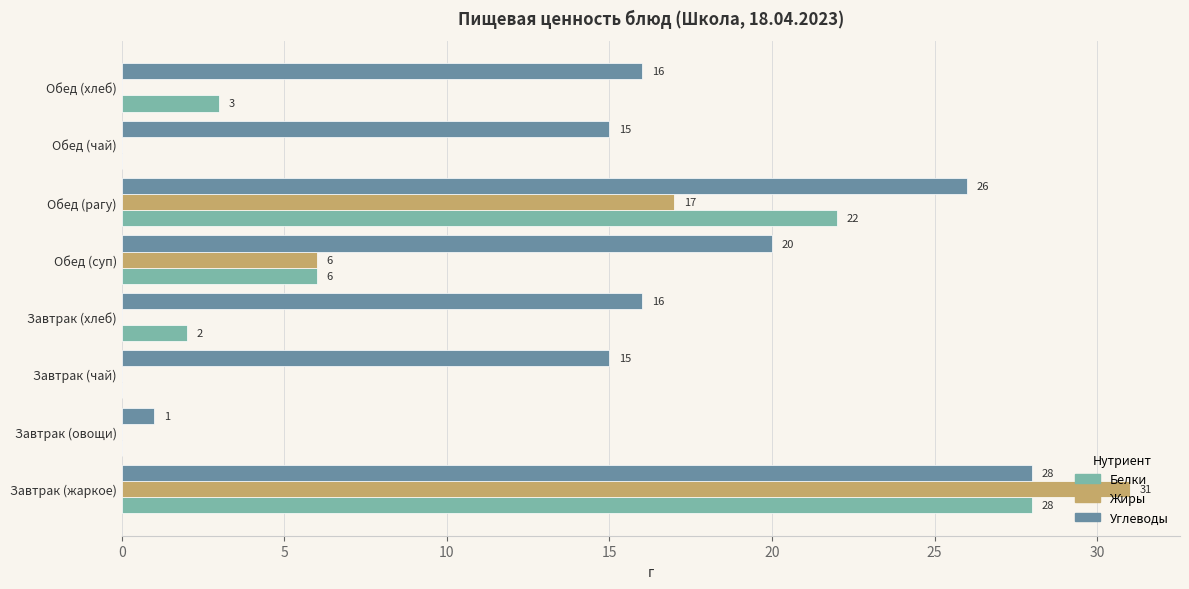

Which series has the largest total across all categories?

Углеводы